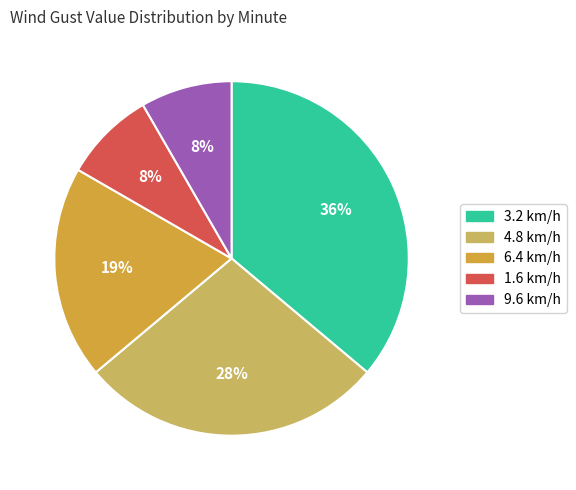

Is there any slice that represents more than half of the pie?

No